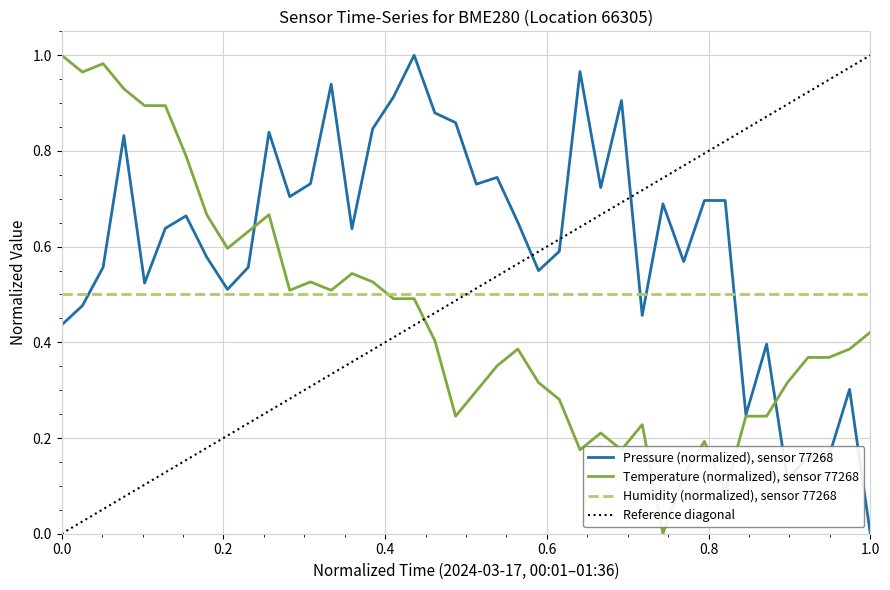

After their last crossing, which series has the higher values: Pressure (normalized), sensor 77268 or Humidity (normalized), sensor 77268?

Humidity (normalized), sensor 77268